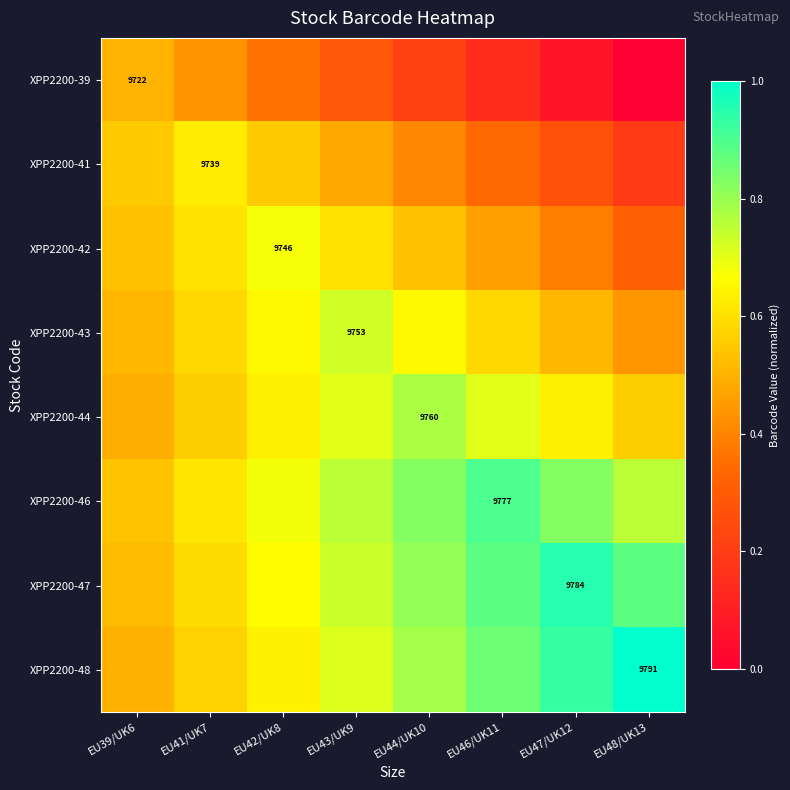

Between EU39/UK6 and EU46/UK11, which is larger?

EU39/UK6